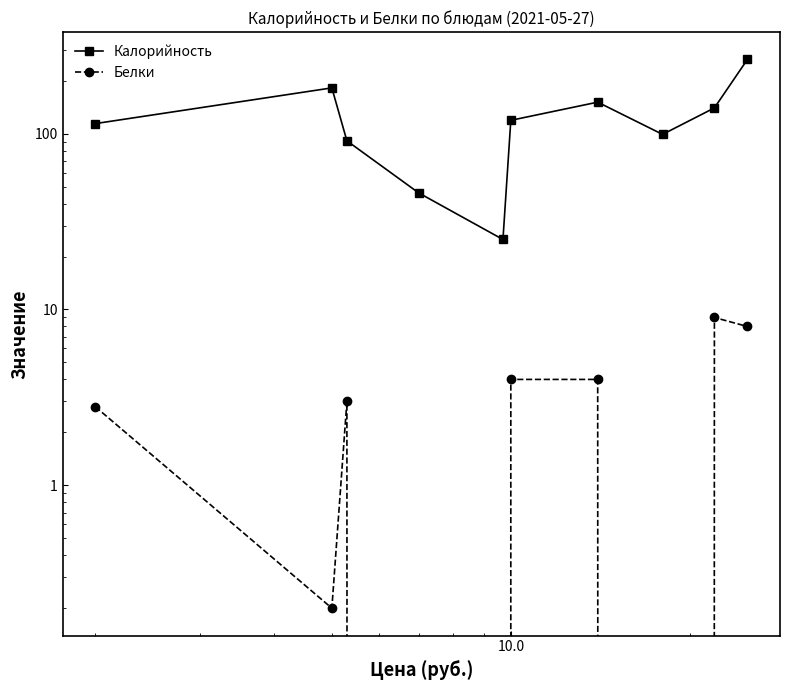

Is this an area chart (filled region under the line)?

No